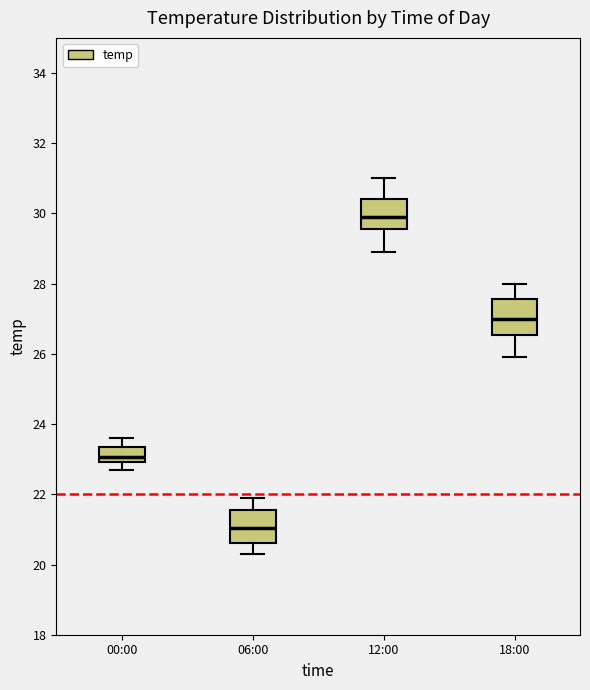

Reading left to right, read every box against the y-axis: the position of its median line, the range the box covers, and the ends of its whiskers. The values are not printed on the chart, so give them approximately, as read against the axis.

00:00: median 23.0 (just above the box's lower edge), box 23.0 to 23.4, whiskers 22.8 to 23.6
06:00: median 21.0, box 20.6 to 21.6, whiskers 20.4 to 22.0
12:00: median 30.0, box 29.6 to 30.4, whiskers 29.0 to 31.0
18:00: median 27.0, box 26.6 to 27.6, whiskers 26.0 to 28.0